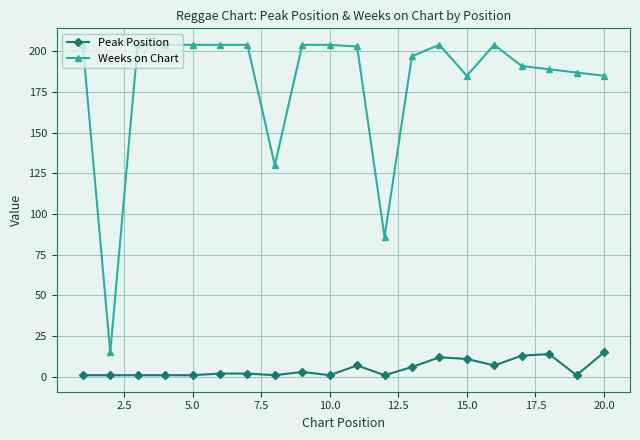

True or false: Weeks on Chart and Peak Position intersect in this chart.

False